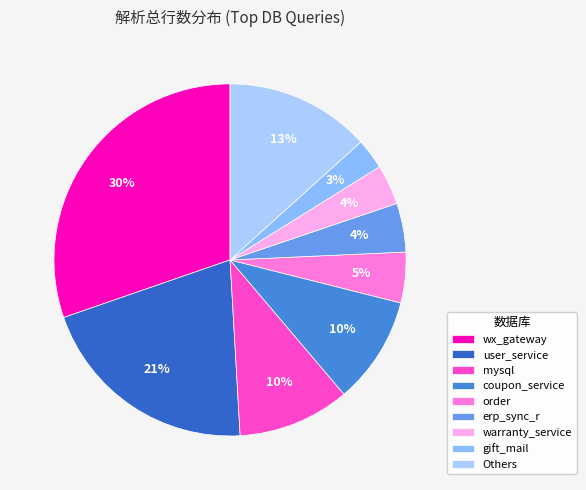

How many slices are in this pie chart?

9